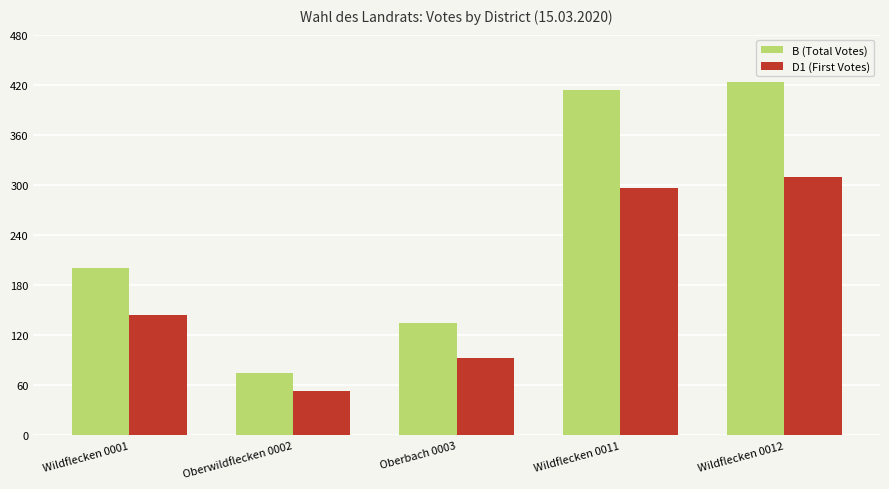

Reading left to right, extract all data points from this chart.

B (Total Votes): Wildflecken 0001=200	Oberwildflecken 0002=75	Oberbach 0003=135	Wildflecken 0011=414	Wildflecken 0012=423
D1 (First Votes): Wildflecken 0001=144	Oberwildflecken 0002=53	Oberbach 0003=93	Wildflecken 0011=296	Wildflecken 0012=309